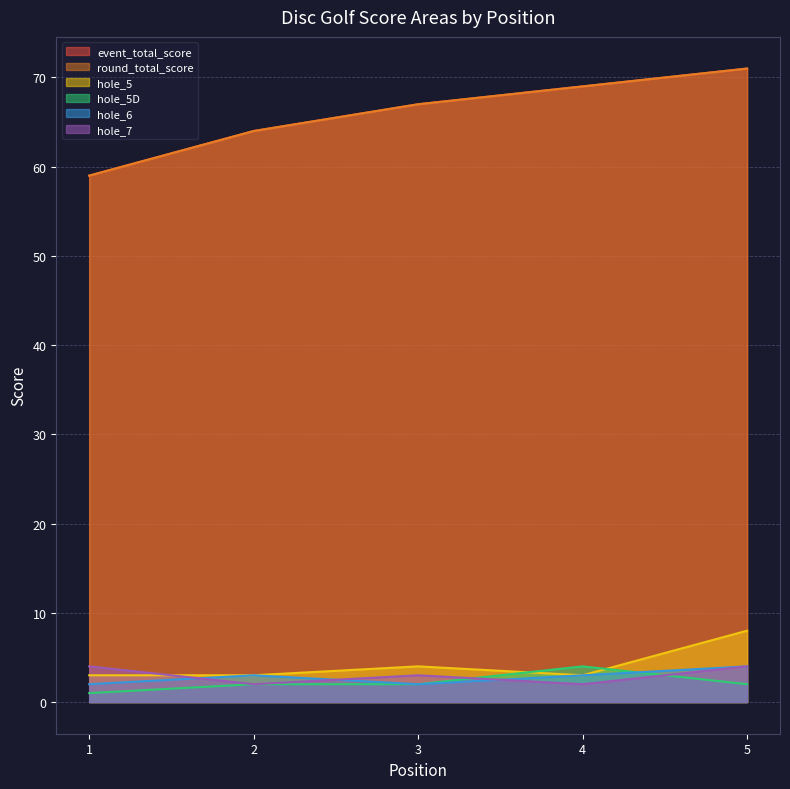

Between 3 and 1, which is larger?

3